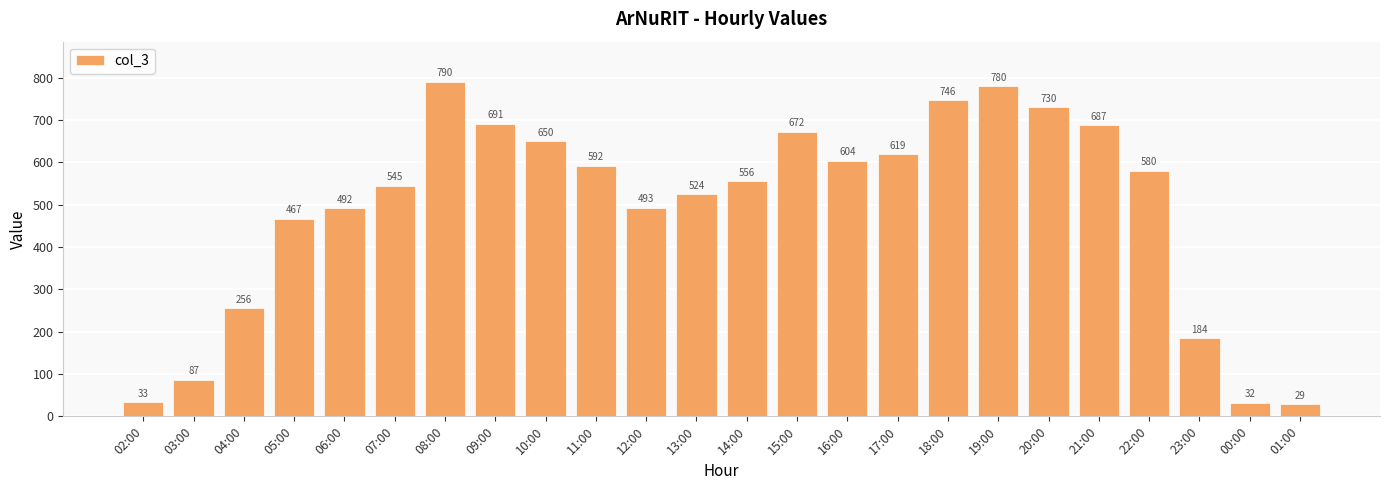

What is the change in value from 06:00 to 16:00?

+112